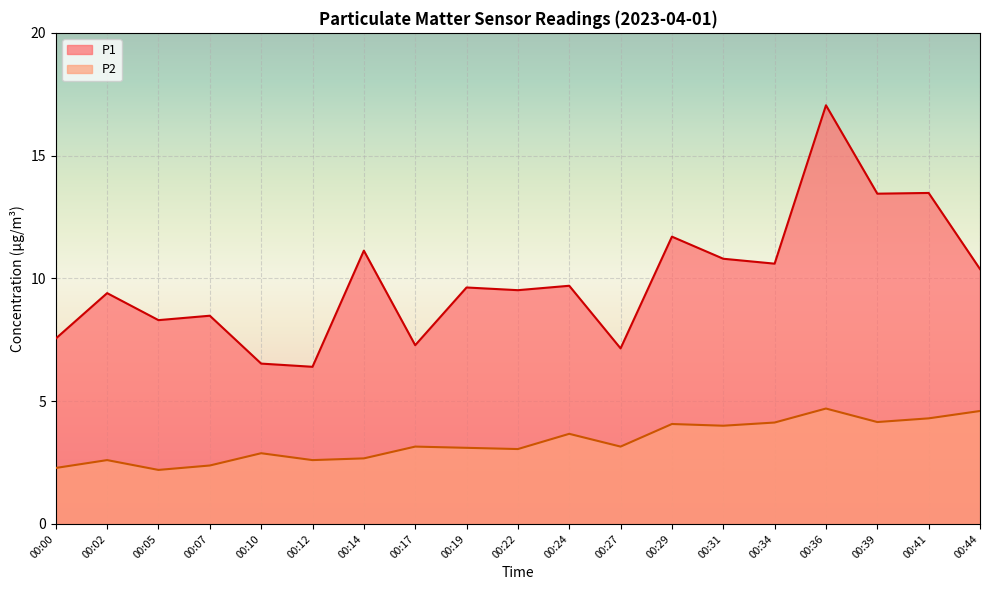

The value of P1 at 00:17 is 2.6. True or false?

False